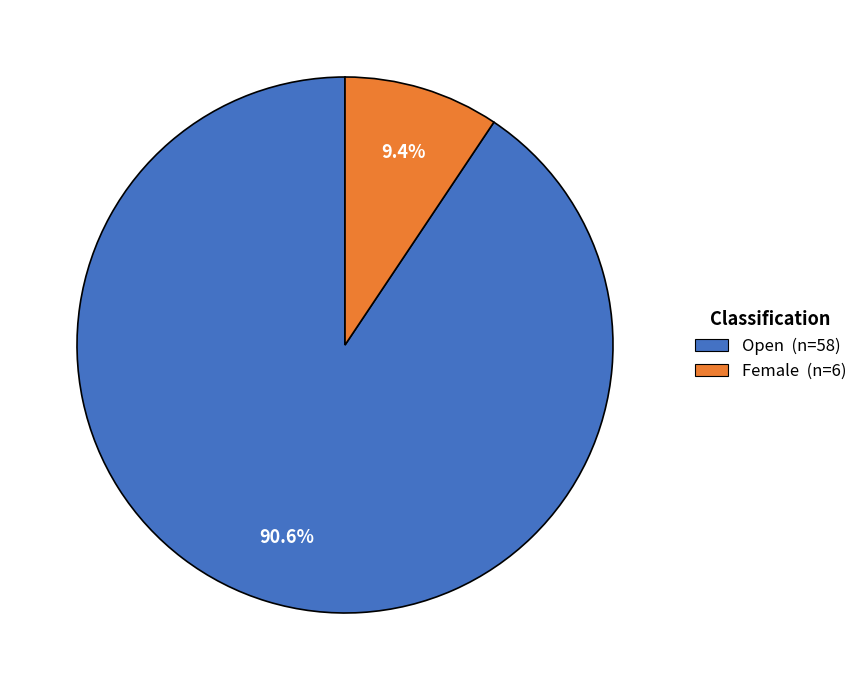

To the nearest percent, what is the combined percentage of Female and Open?

100%